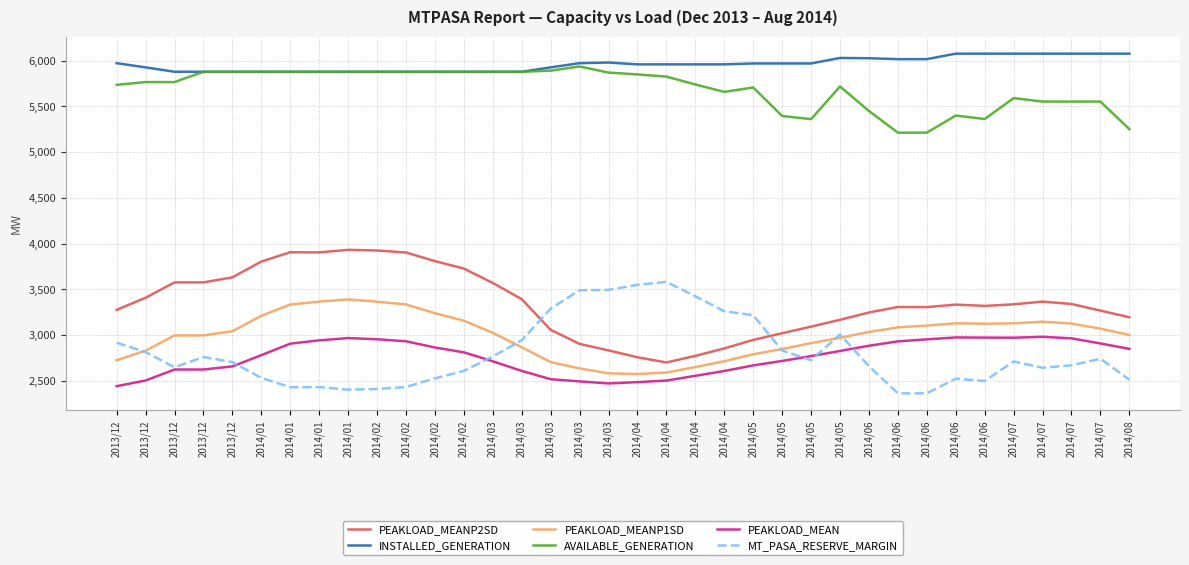

True or false: MT_PASA_RESERVE_MARGIN and AVAILABLE_GENERATION intersect in this chart.

False